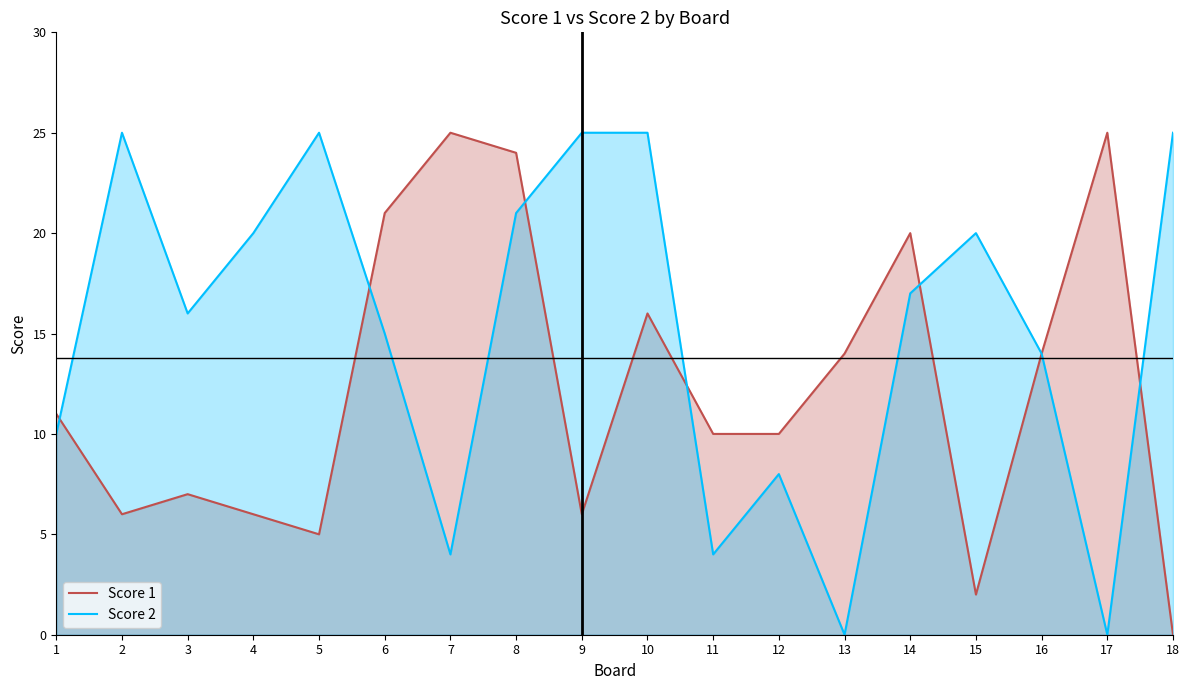

Does the chart display data point markers on the line(s)?

No